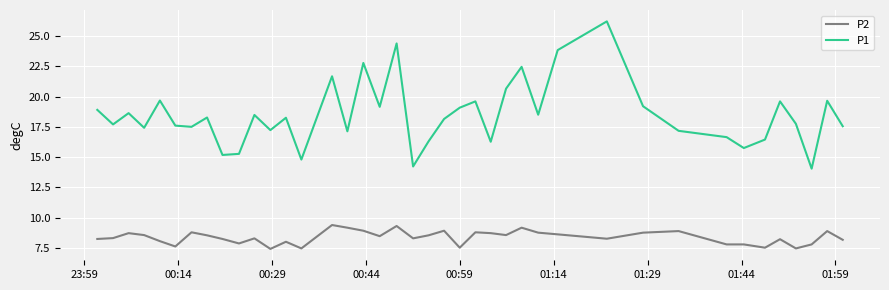

What is the difference between the maximum and minimum values in the P2 series?

2.0